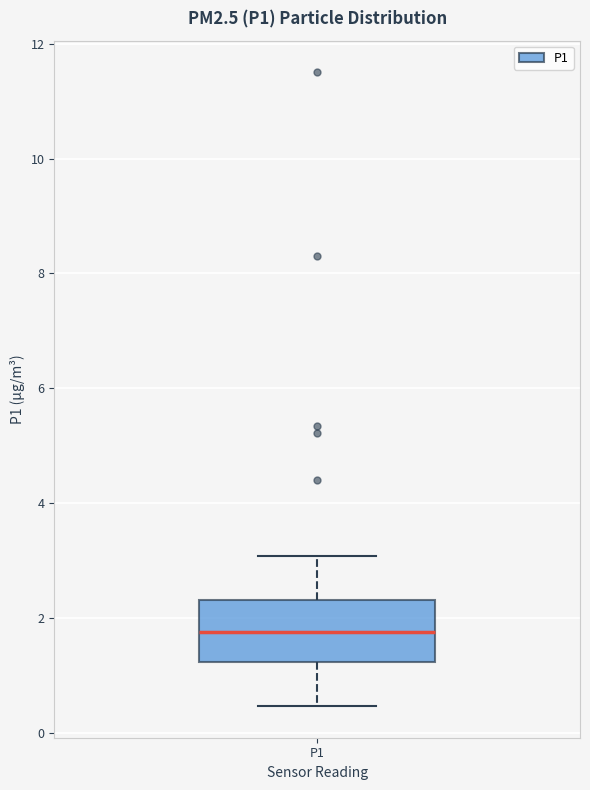

Read this box plot against the y-axis: the position of the median line, the range covered by the box, and the ends of both whiskers. The values are not printed on the chart, so give them approximately, as read against the axis.

median 1.8, box 1.2 to 2.4, whiskers 0.4 to 3.0